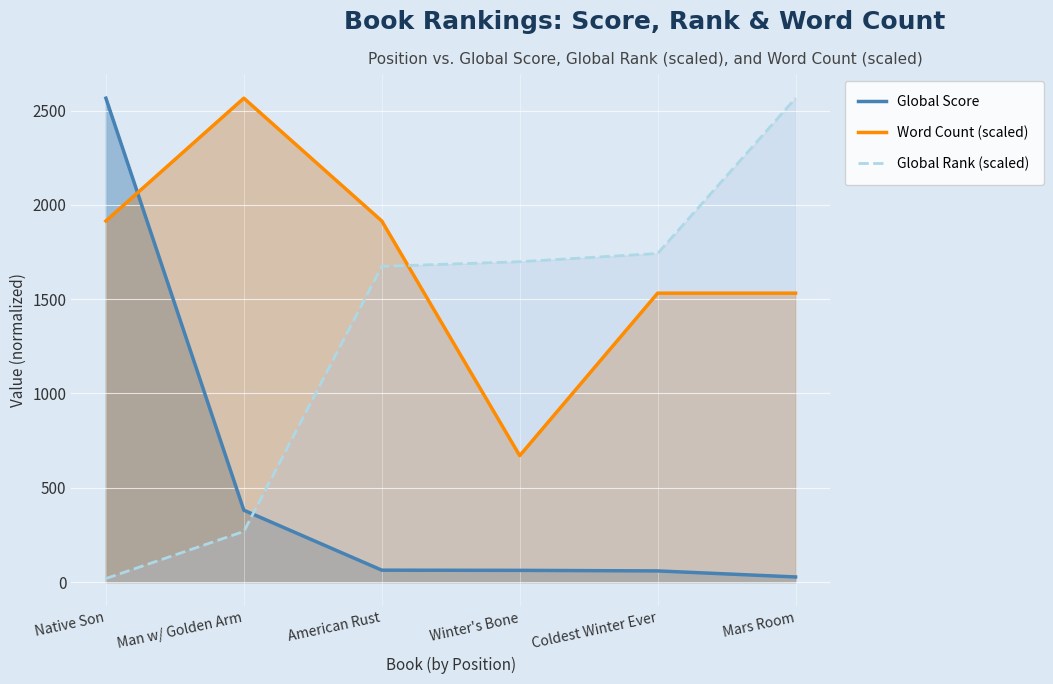

Which has a higher value, Man w/ Golden Arm or Native Son?

Native Son